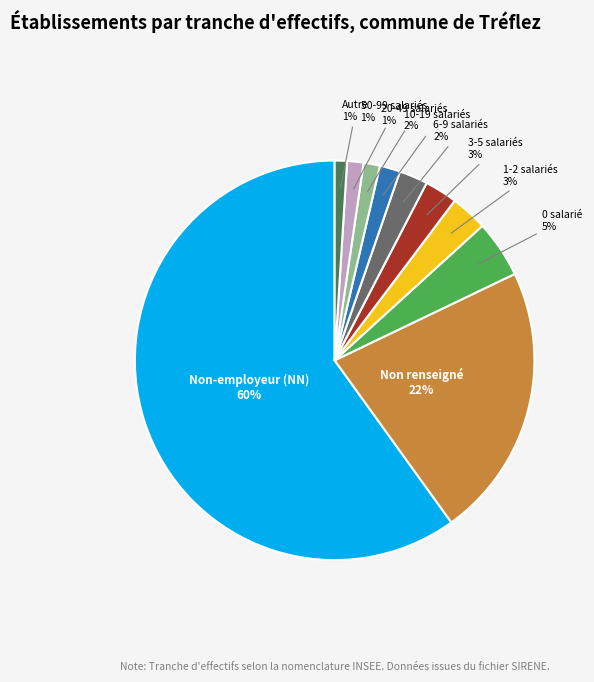

To the nearest percent, what is the difference between the largest and smallest slice percentages?

59%